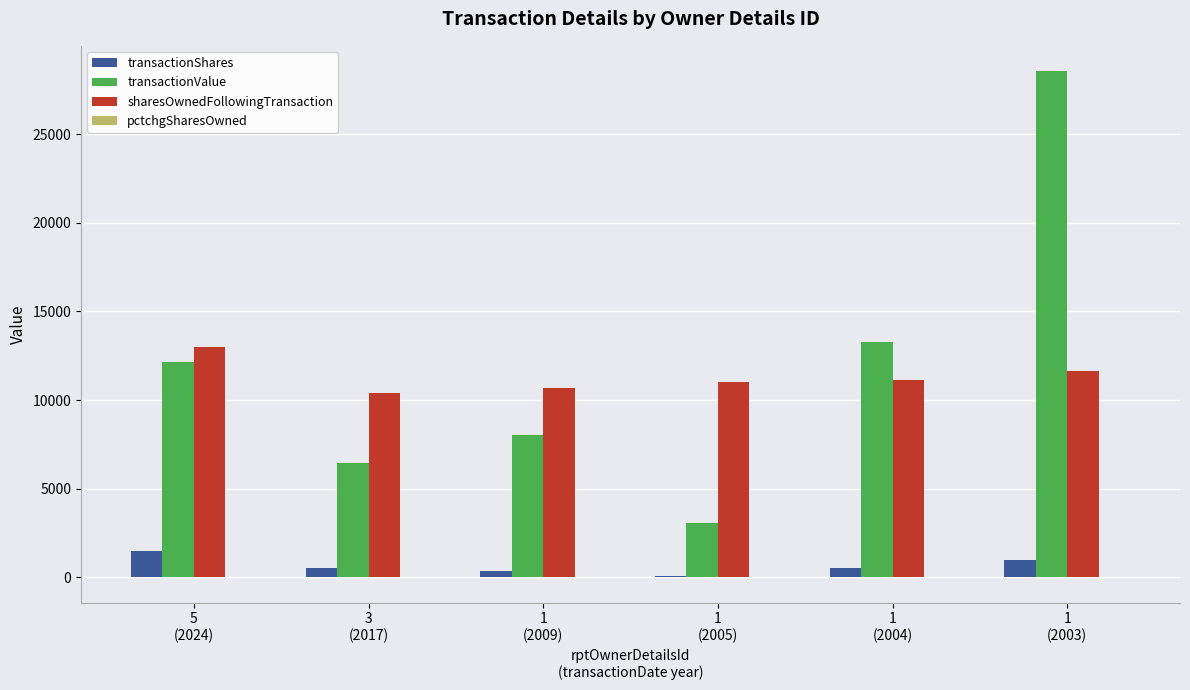

What is the highest value of the sharesOwnedFollowingTransaction series?

12964